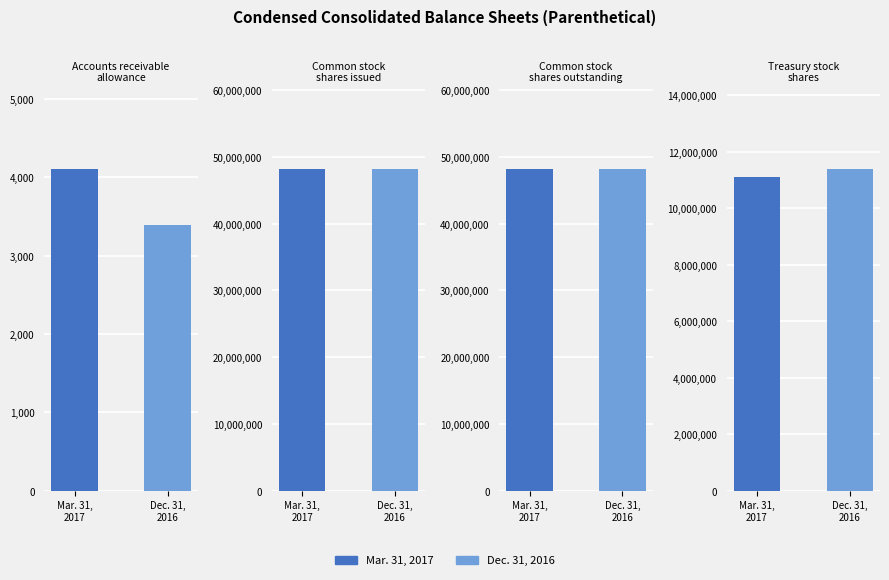

Rank the categories by Mar. 31, 2017 value from highest to lowest.

Common stock
shares issued, Common stock
shares outstanding, Treasury stock
shares, Accounts receivable
allowance